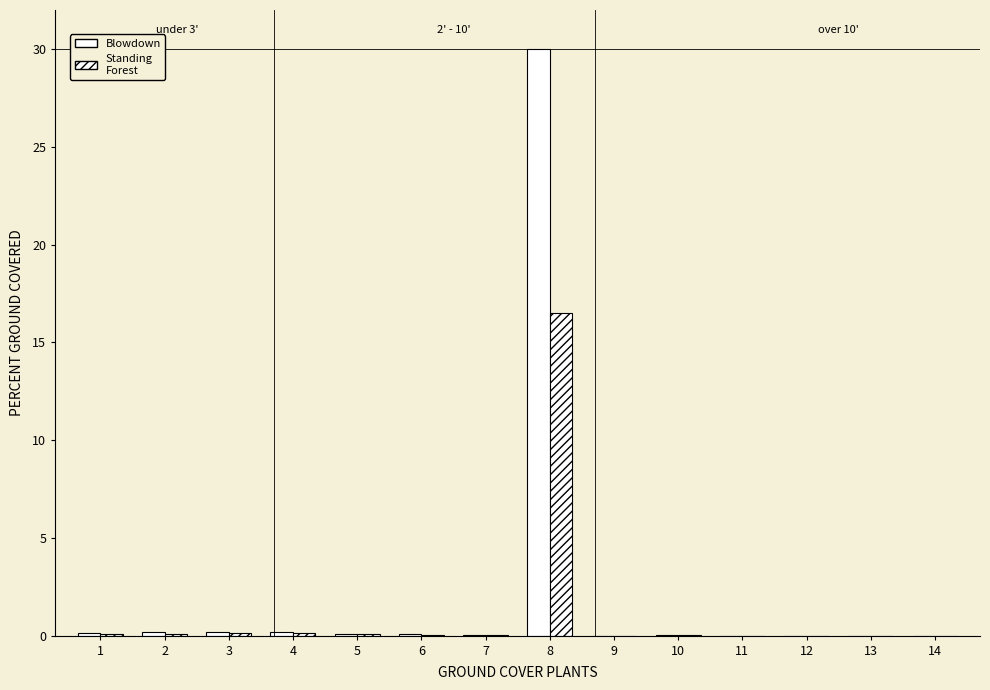

How many groups of bars are there?

14